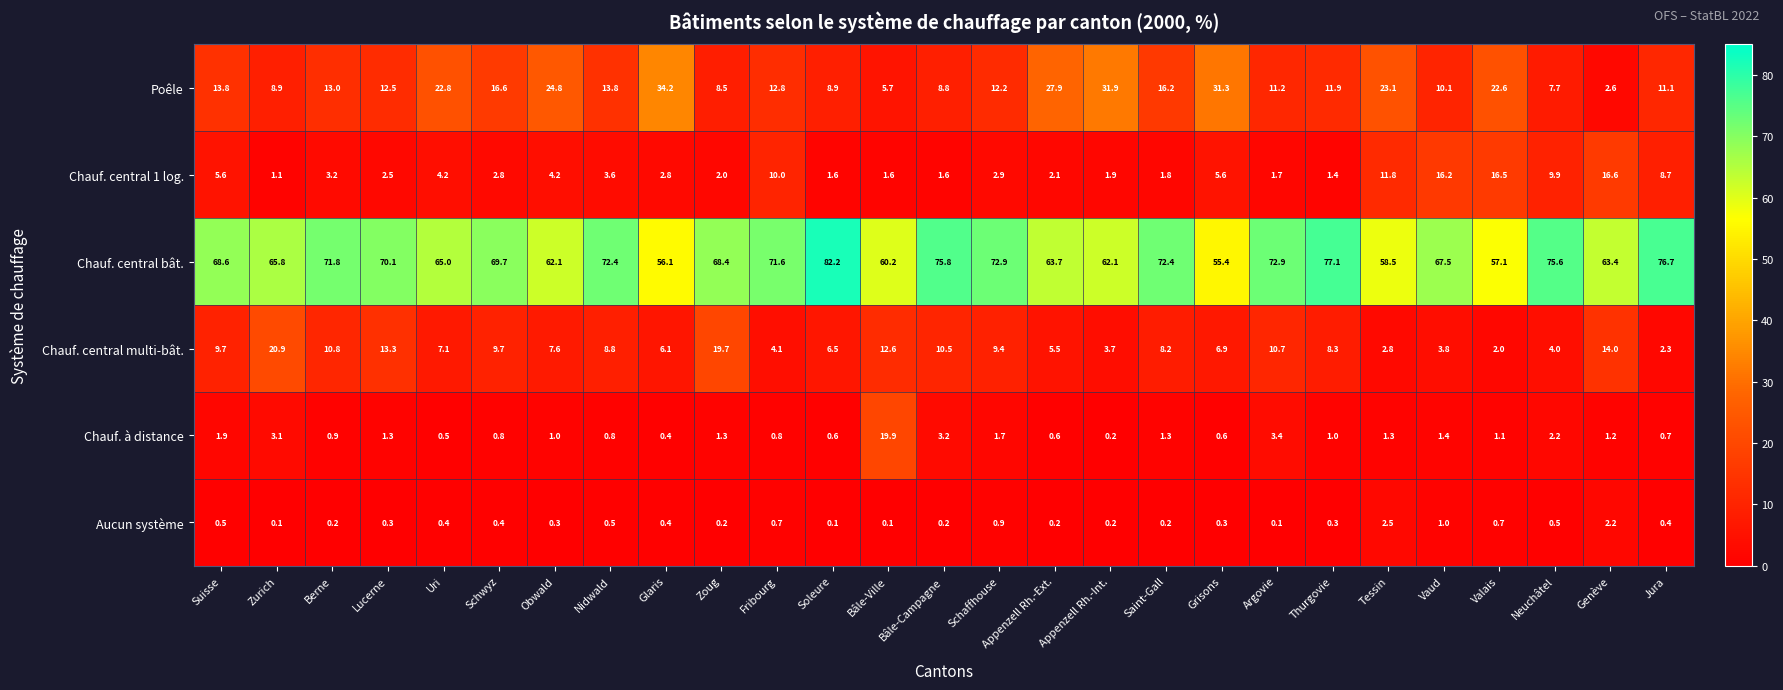

At Schwyz, list the series in order from largest to smallest.

Chauf. central bât., Poêle, Chauf. central multi-bât., Chauf. central 1 log., Chauf. à distance, Aucun système